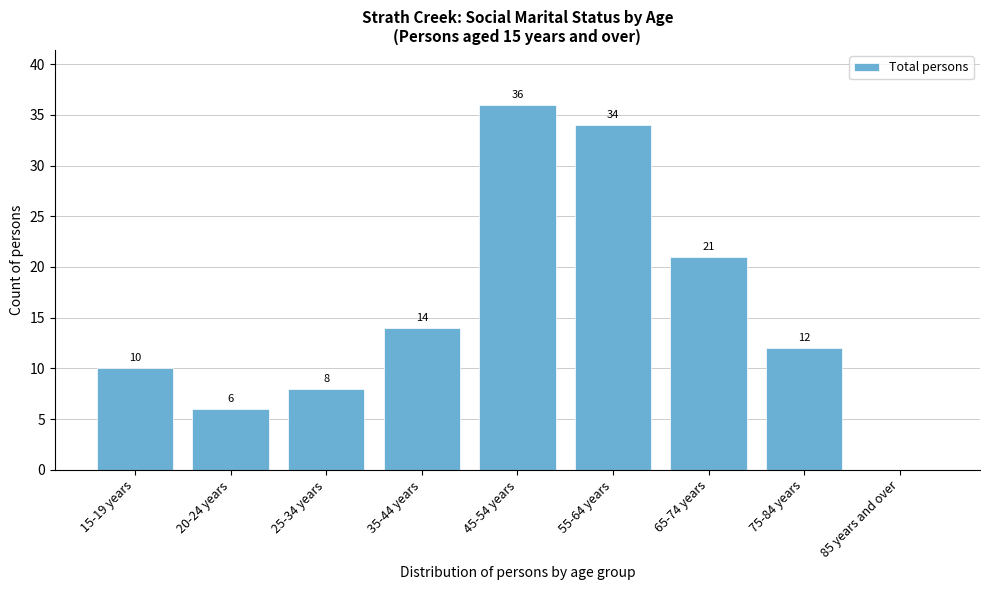

Reading left to right, list all the values displayed in this chart.

15-19 years=10	20-24 years=6	25-34 years=8	35-44 years=14	45-54 years=36	55-64 years=34	65-74 years=21	75-84 years=12	85 years and over=0